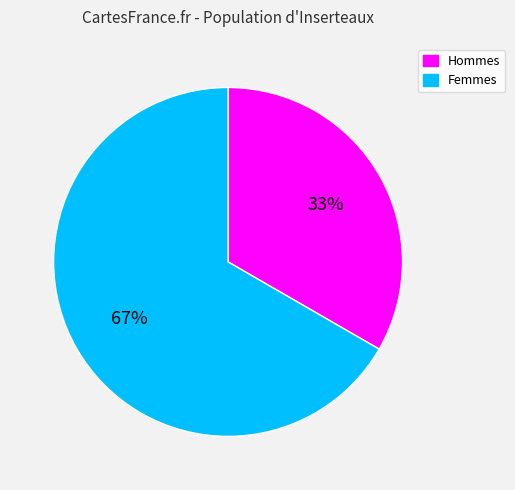

Rank the categories by value from highest to lowest.

Femmes, Hommes